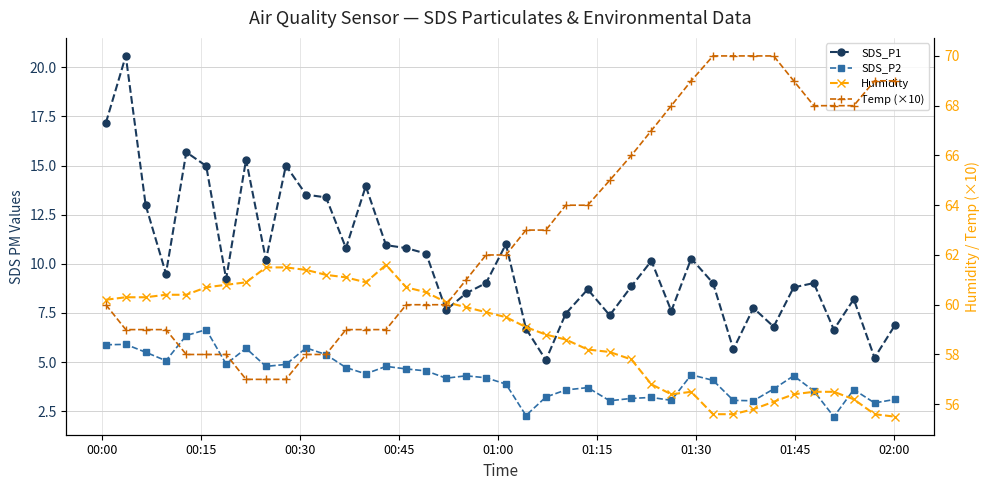

How many lines are shown in the chart?

4